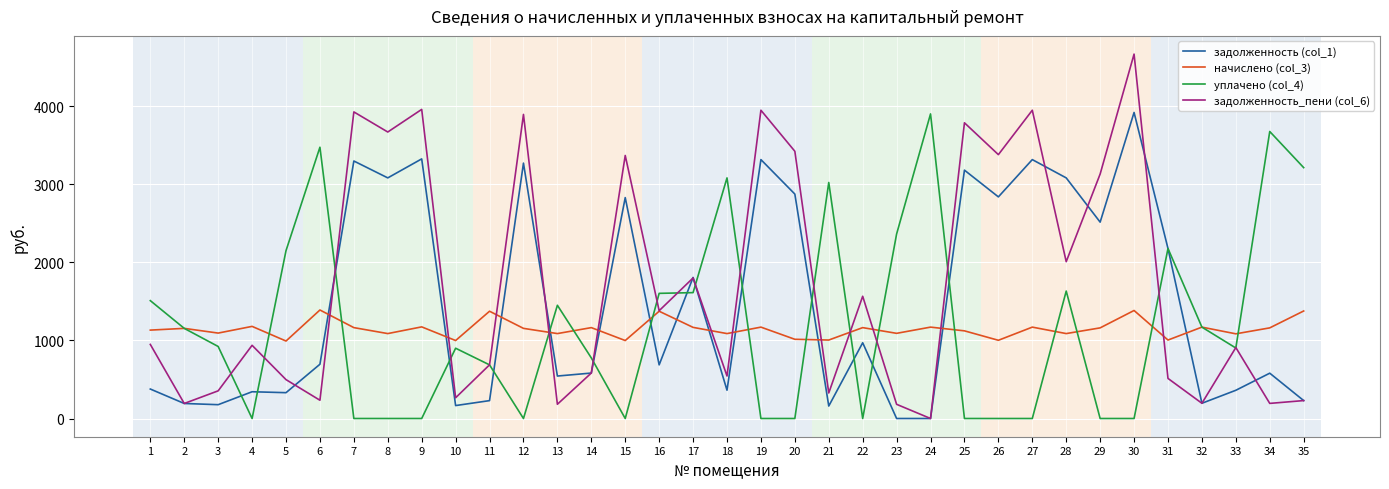

At 9, list the series in order from largest to smallest.

задолженность_пени (col_6), задолженность (col_1), начислено (col_3), уплачено (col_4)